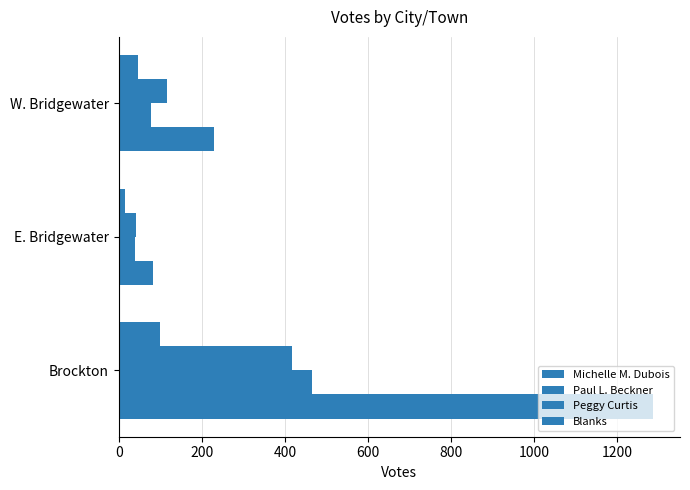

What is the lowest value of the Peggy Curtis series?

41